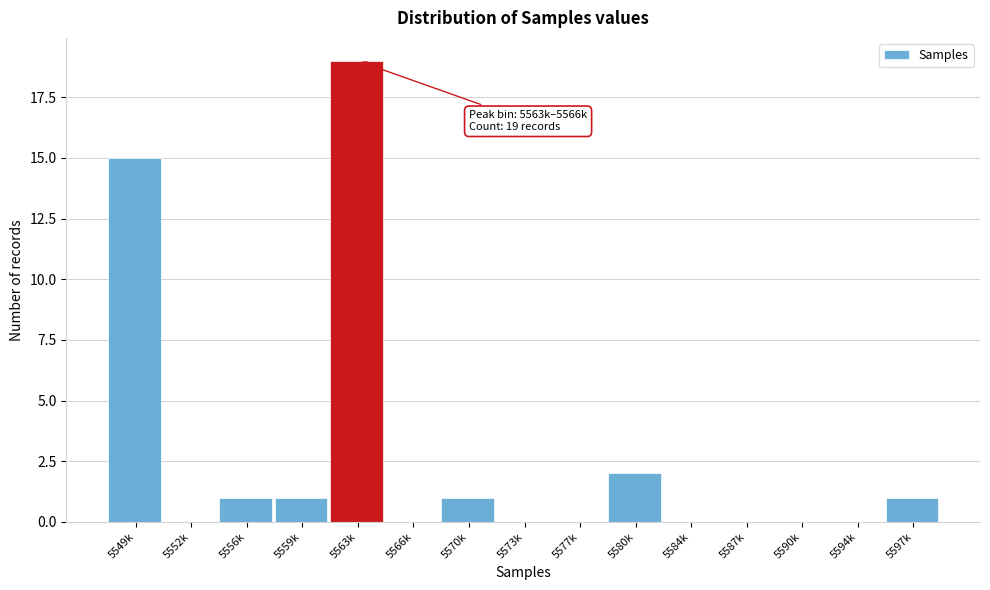

Reading left to right, transcribe all the data shown in this chart.

5549k=15	5552k=0	5556k=1	5559k=1	5563k=19	5566k=0	5570k=1	5573k=0	5577k=0	5580k=2	5584k=0	5587k=0	5590k=0	5594k=0	5597k=1